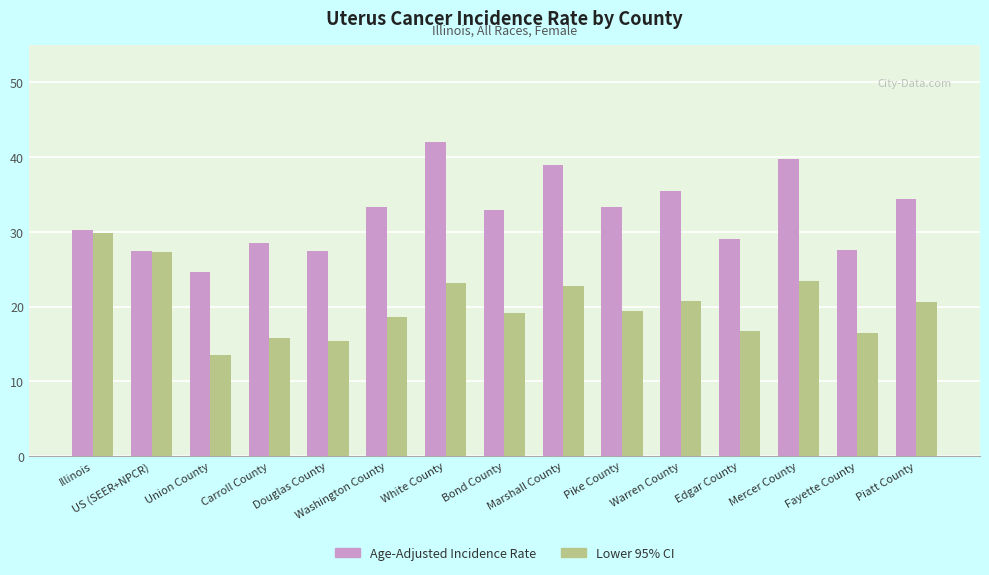

How many data points does each series have?

15